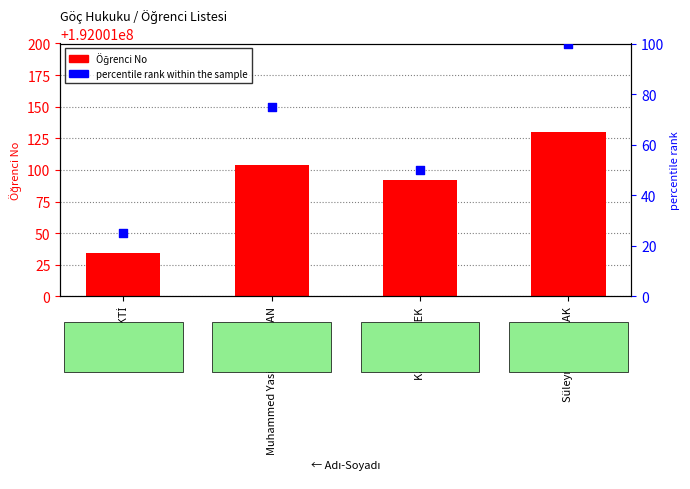

Which series has the widest spread of Y values?

Öğrenci No